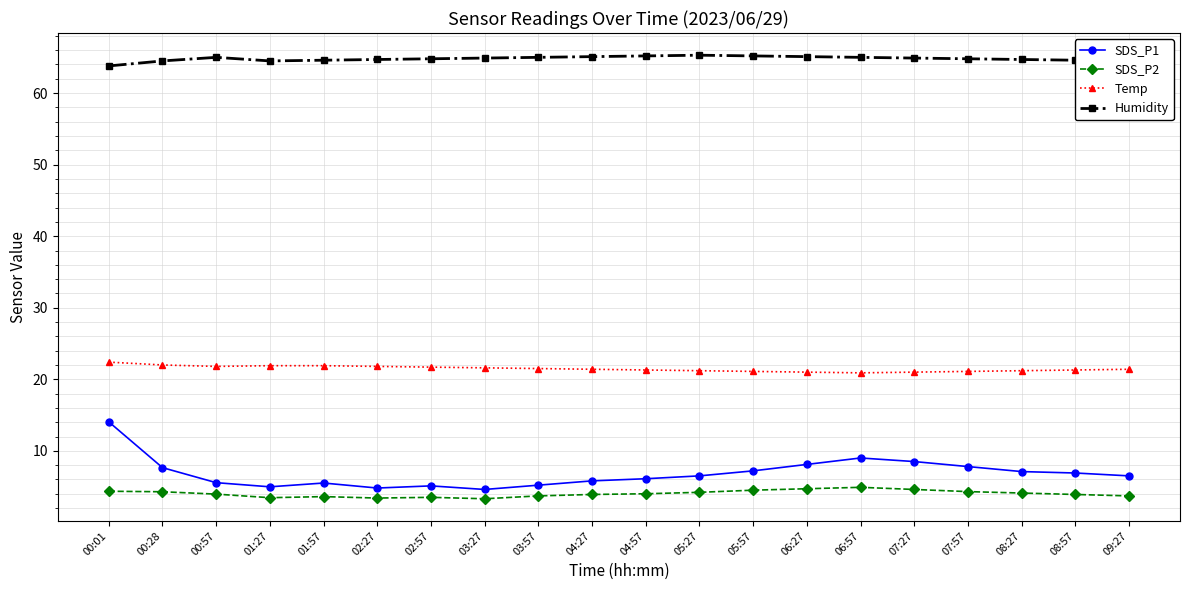

What is the difference between the maximum and minimum values in the SDS_P2 series?

1.6